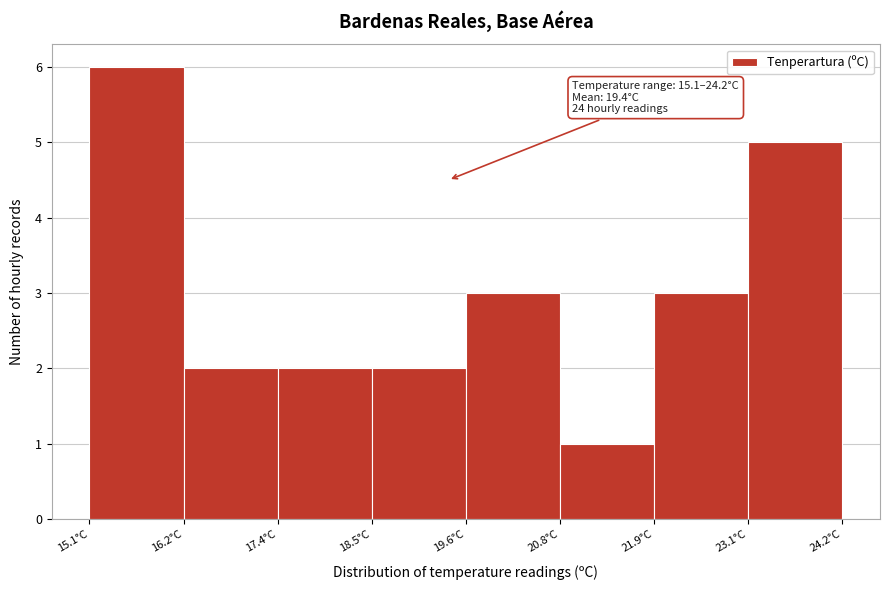

Which range on the x-axis has the tallest bar?

15.2 to 16.2